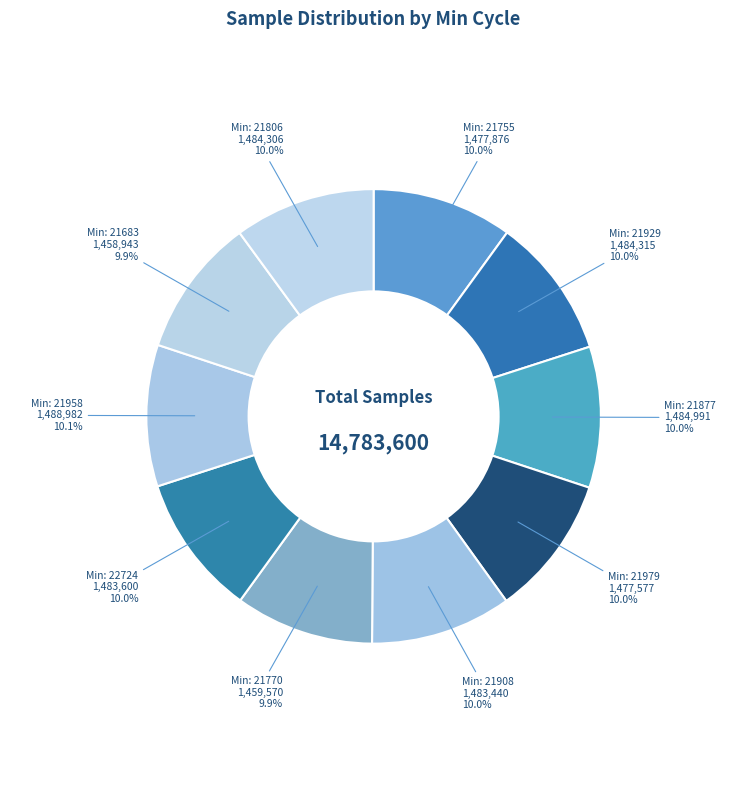

How many slices are in this pie chart?

10